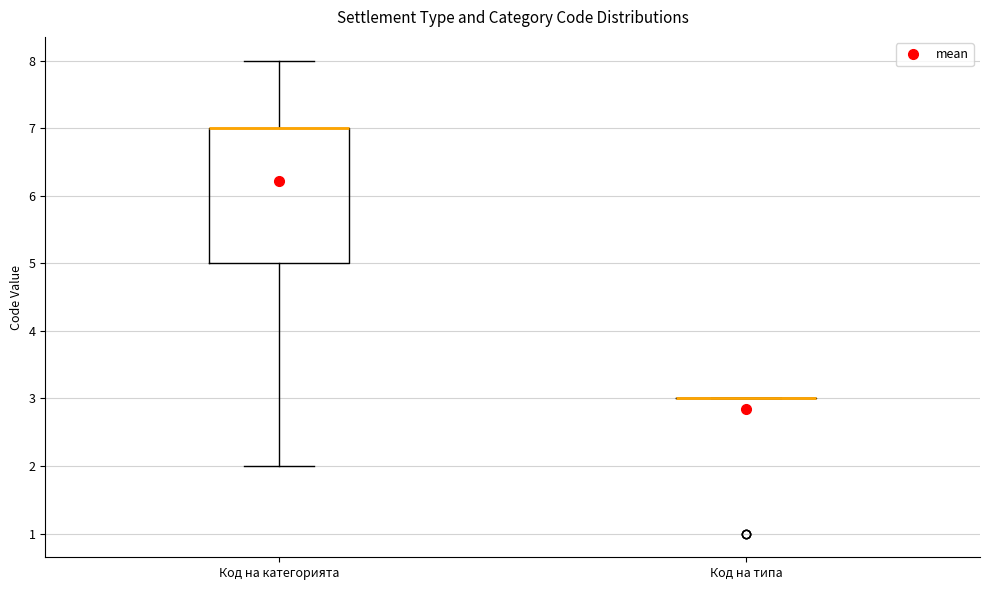

Comparing the boxes themselves (not the whiskers), which one is the tallest?

Код на категорията